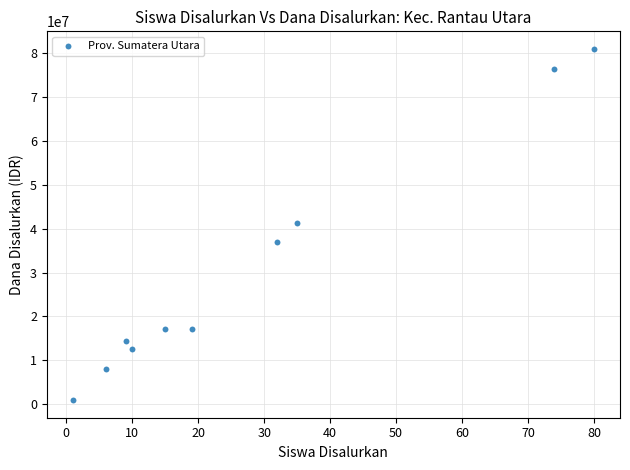

What is the range of X values (max minus min)?

79